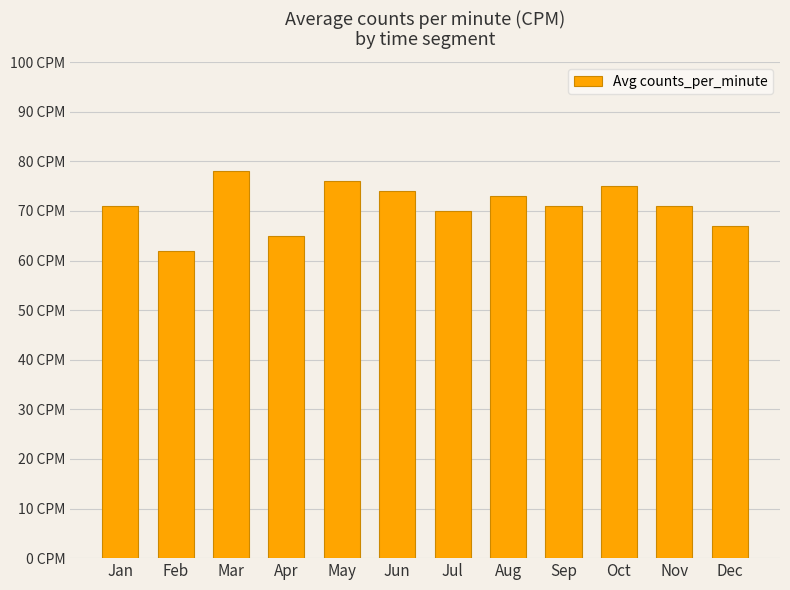

Reading left to right, list all the values displayed in this chart.

71	62	78	65	76	74	70	73	71	75	71	67